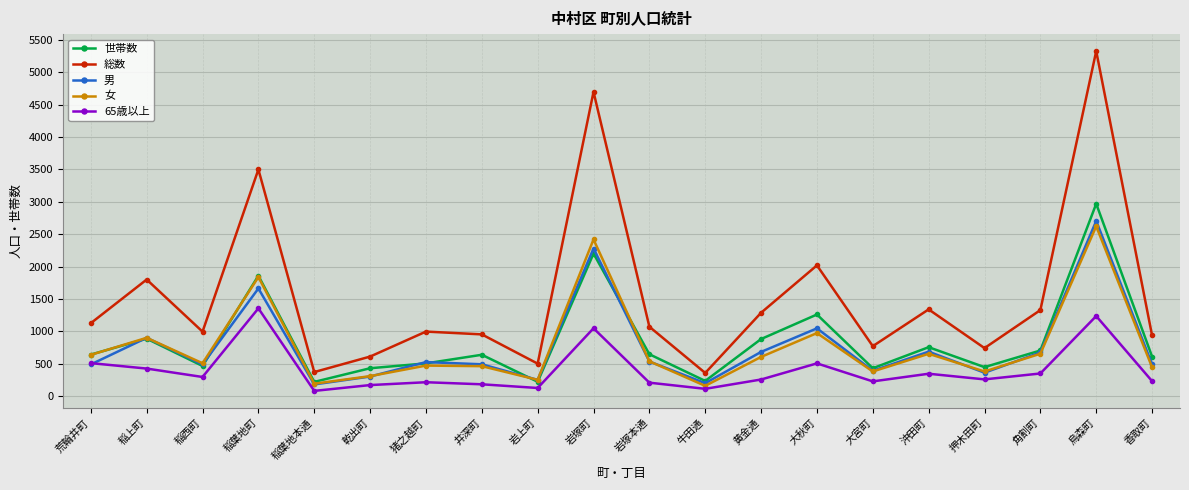

True or false: 女 has a value of 2623 at 烏森町.

True